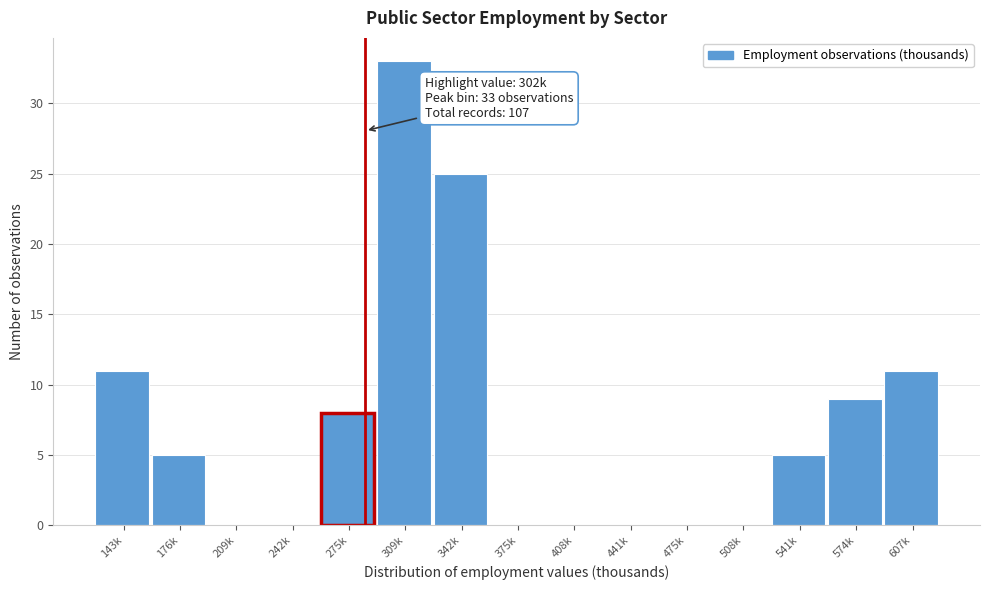

Reading left to right, what are all the values shown in this chart?

143k=11	176k=5	209k=0	242k=0	275k=8	309k=33	342k=25	375k=0	408k=0	441k=0	475k=0	508k=0	541k=5	574k=9	607k=11